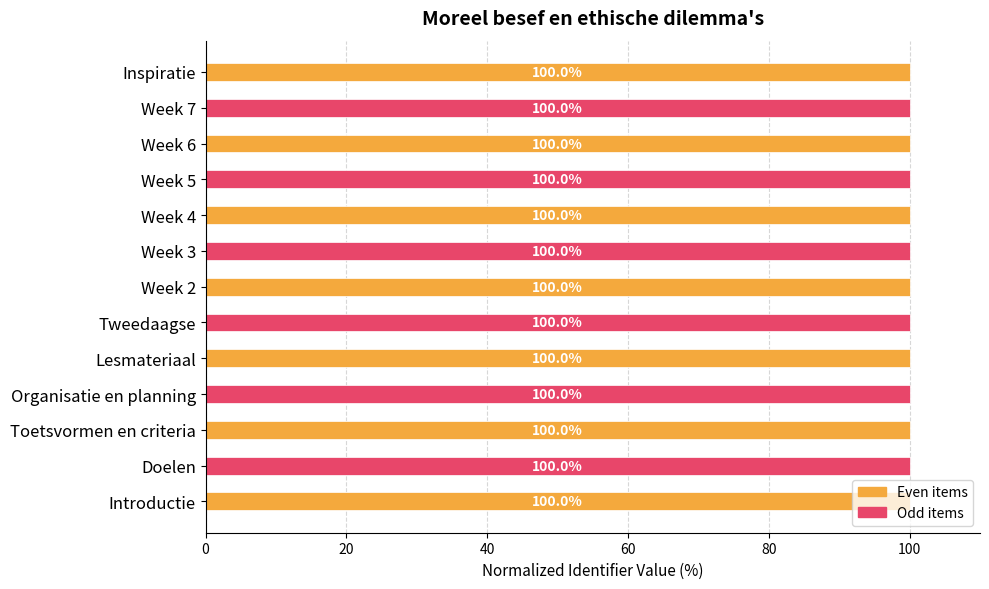

Is it true that the value at Week 7 is 100.0?

True